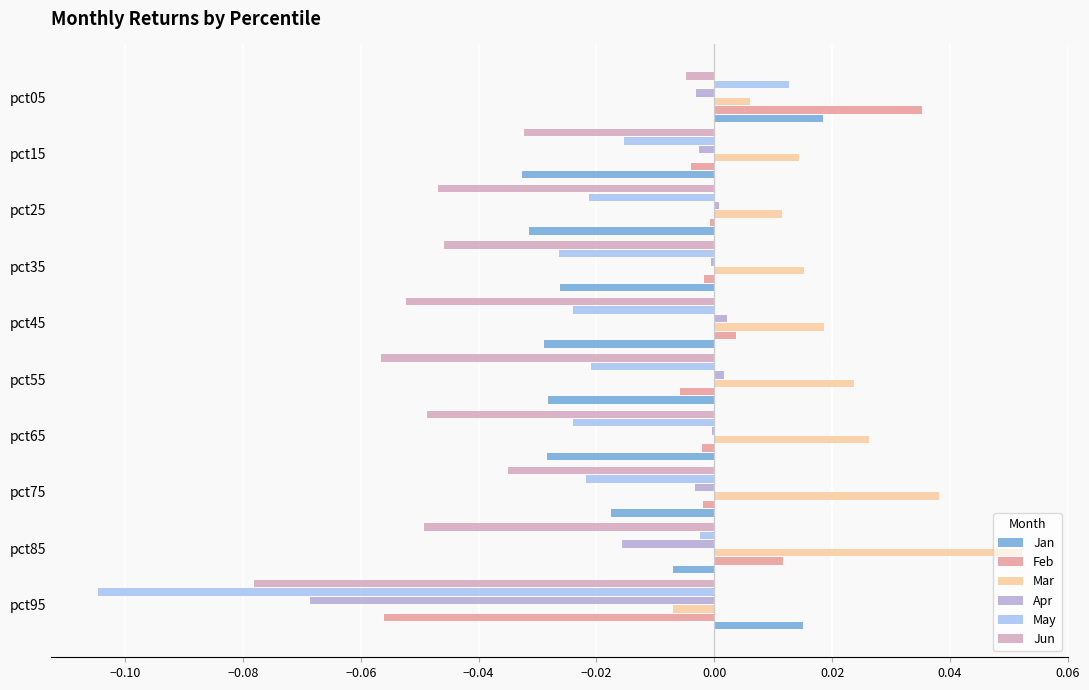

At which category is the sum across all series the highest?

pct05